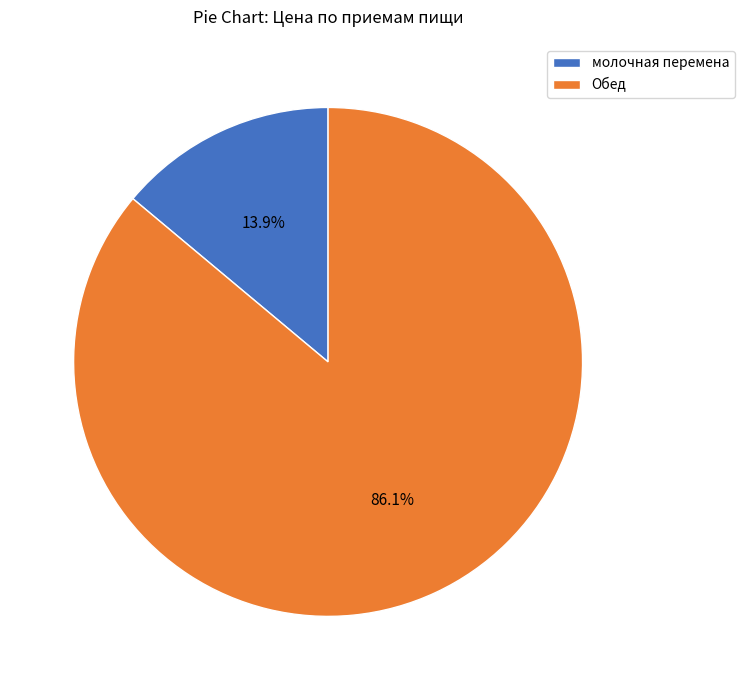

To the nearest percent, what portion does Обед represent?

86%